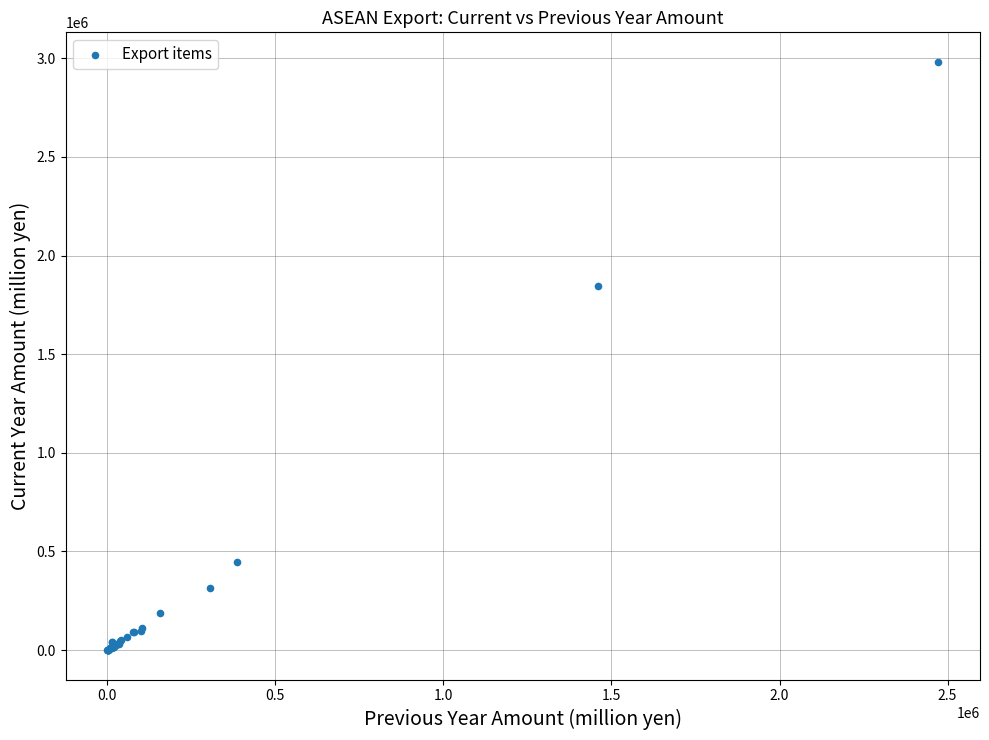

What Y value in the scatter plot is closest to 1491106?

1847553.4